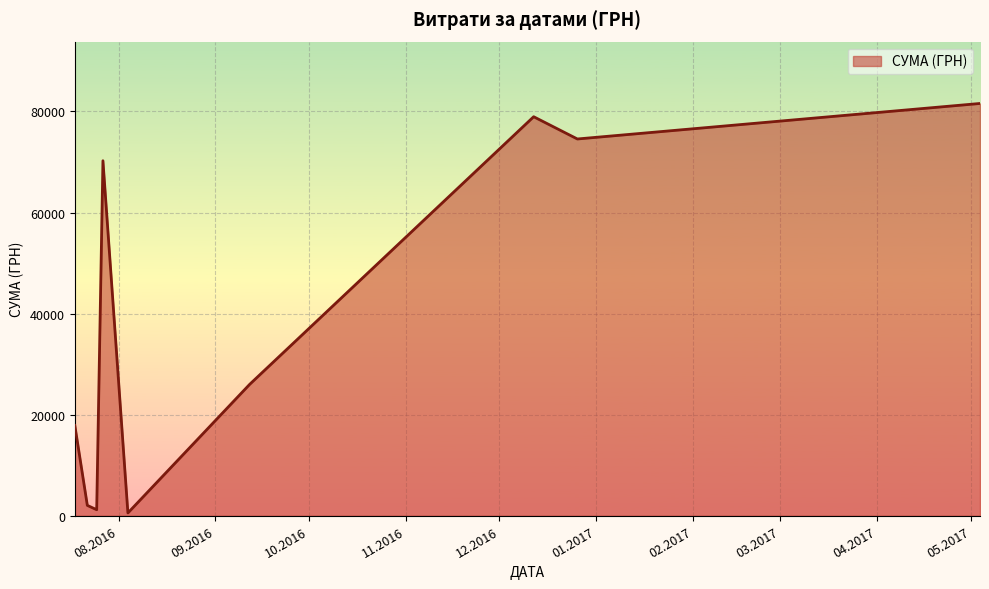

What is the difference between the maximum and minimum values?

81027.8